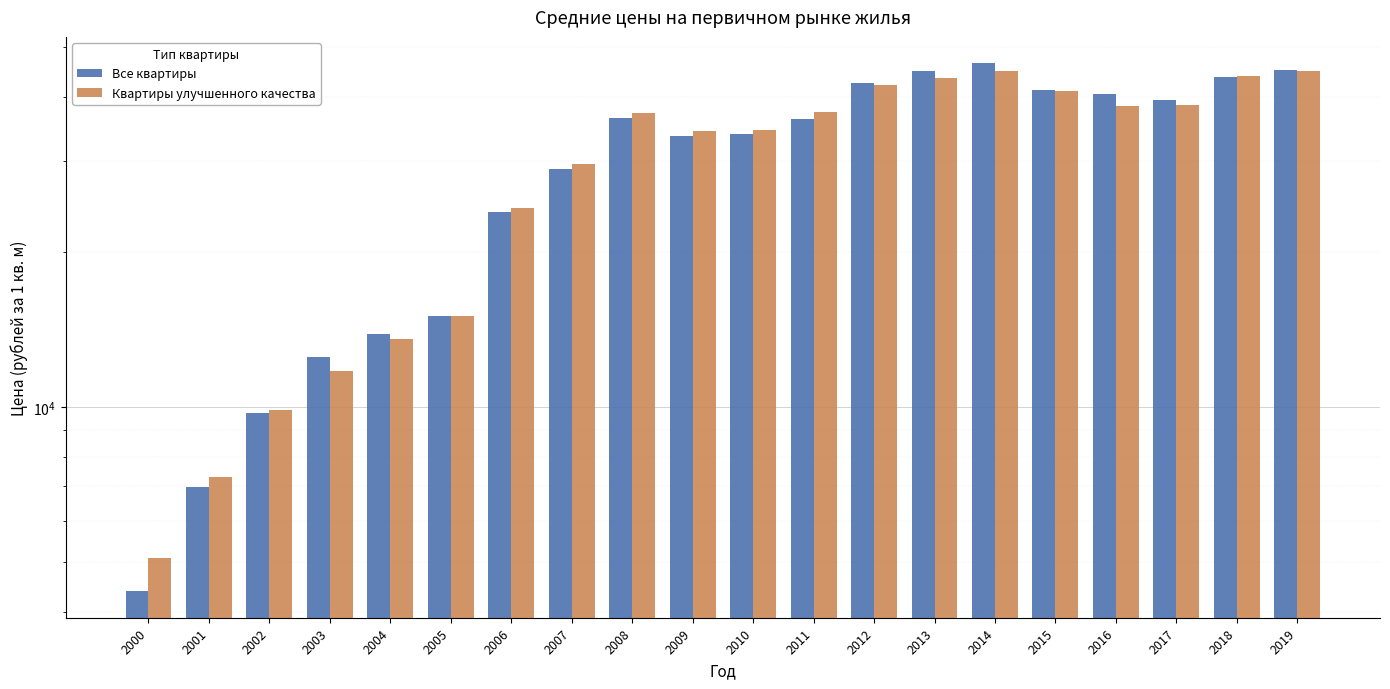

What is the value of the Квартиры улучшенного качества bar at the 15th from the left?

45002